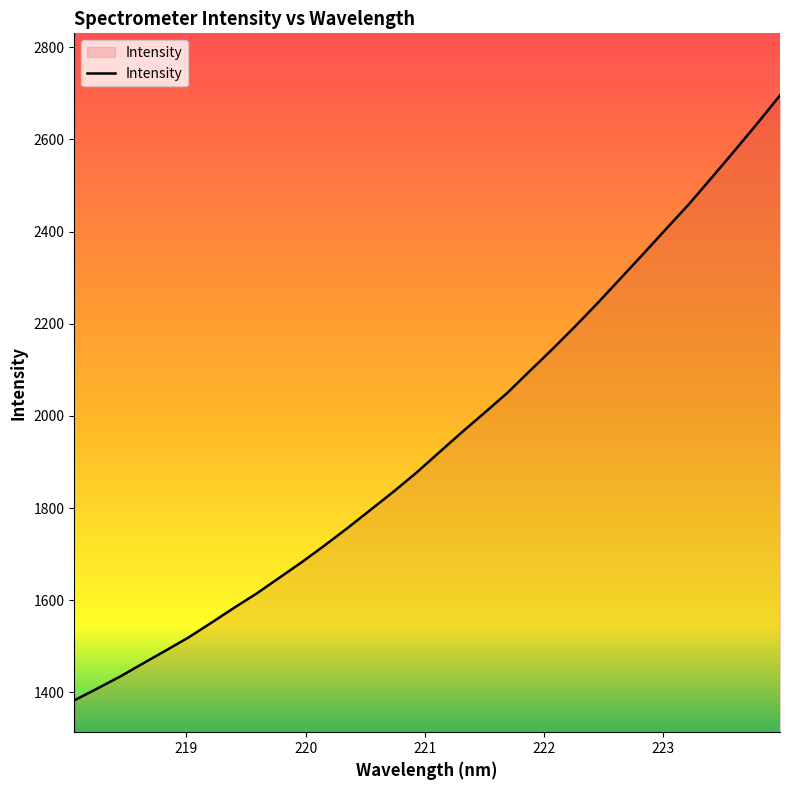

What is the difference between the maximum and minimum values?

1312.9